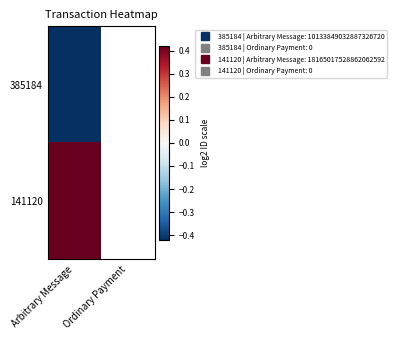

Read the 385184 value at Arbitrary Message.

-0.4